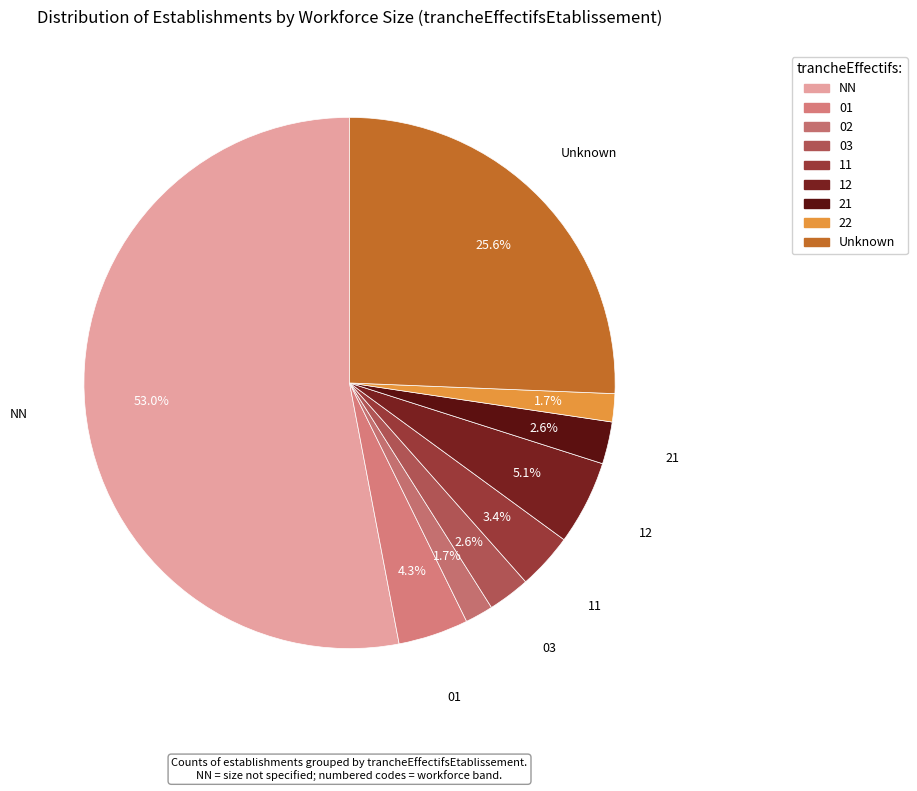

Is there any slice that represents more than half of the pie?

Yes